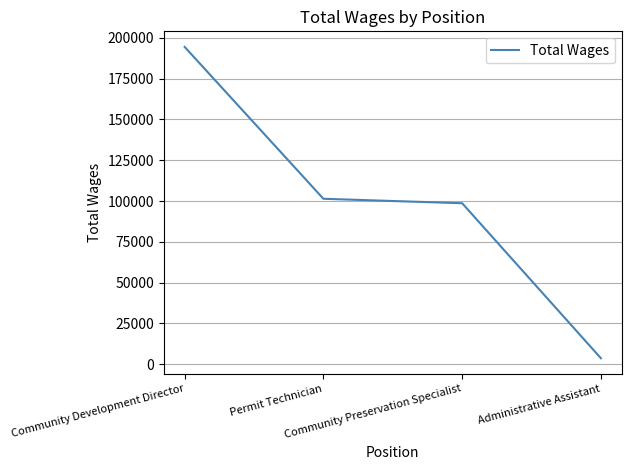

Which has a higher value, Community Preservation Specialist or Permit Technician?

Permit Technician